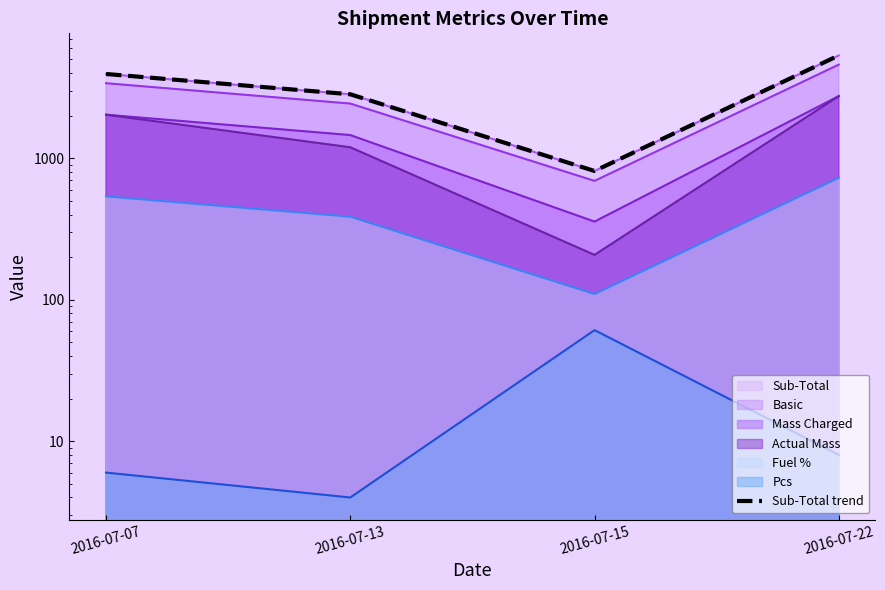

What is the value of the 3rd point from the left?

813.7